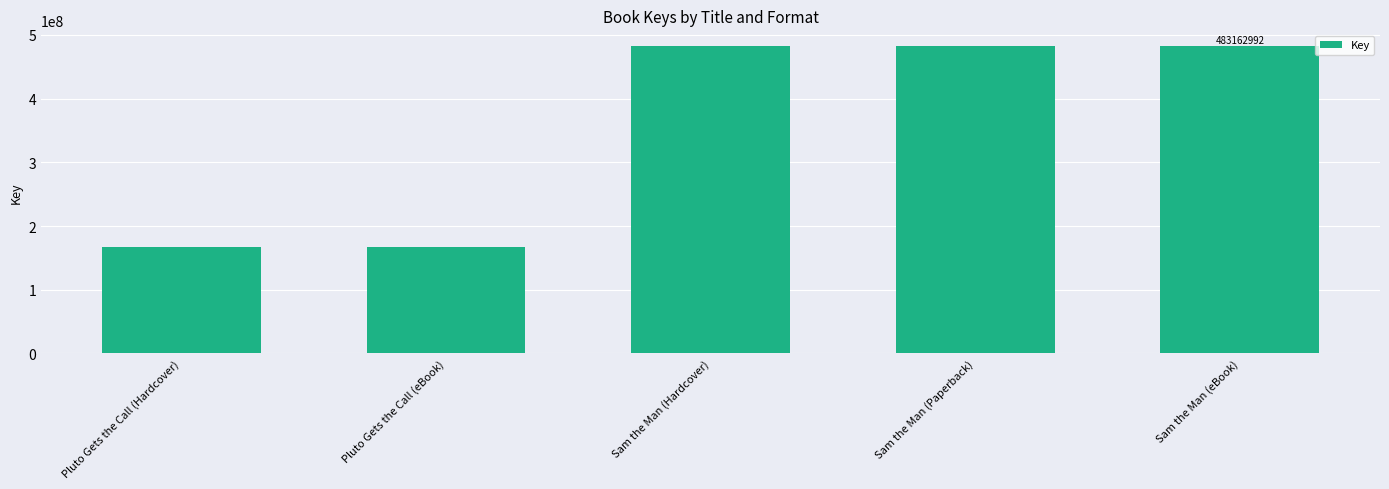

What is the label of the 4th bar from the left?

Sam the Man (Paperback)